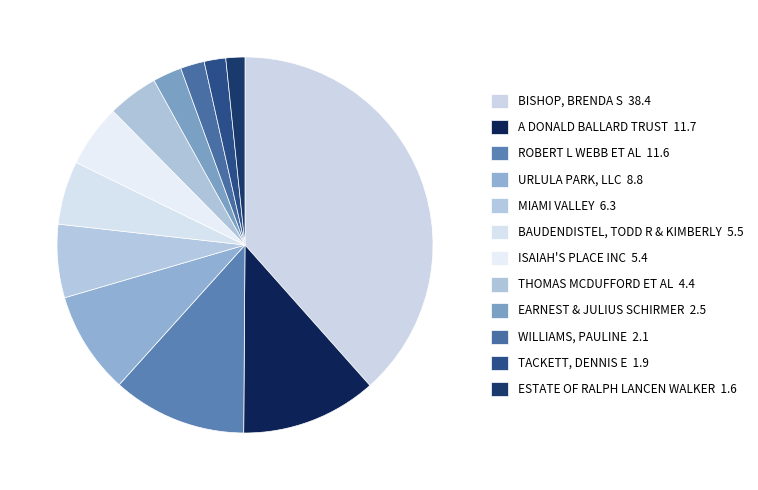

To the nearest percent, what is the difference between the largest and smallest slice percentages?

37%